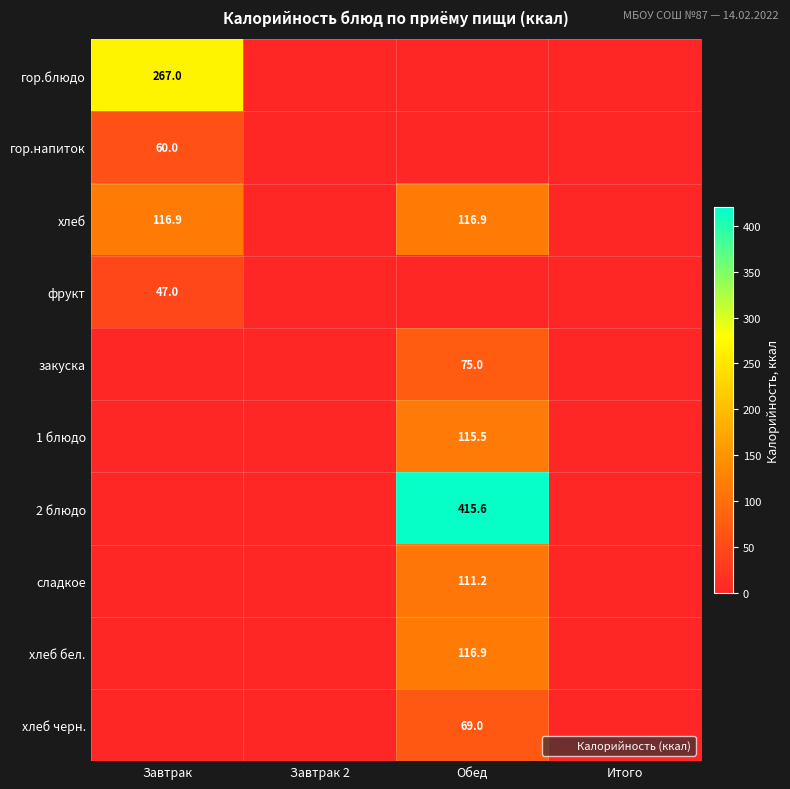

Count the фрукт values in the range 0 to 47.

4